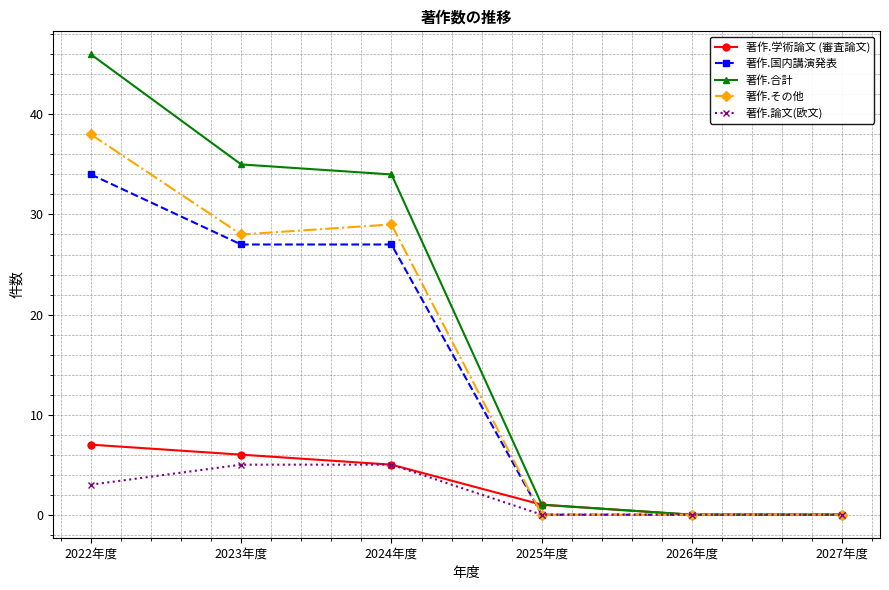

Read the 著作.その他 value at 2023年度.

28